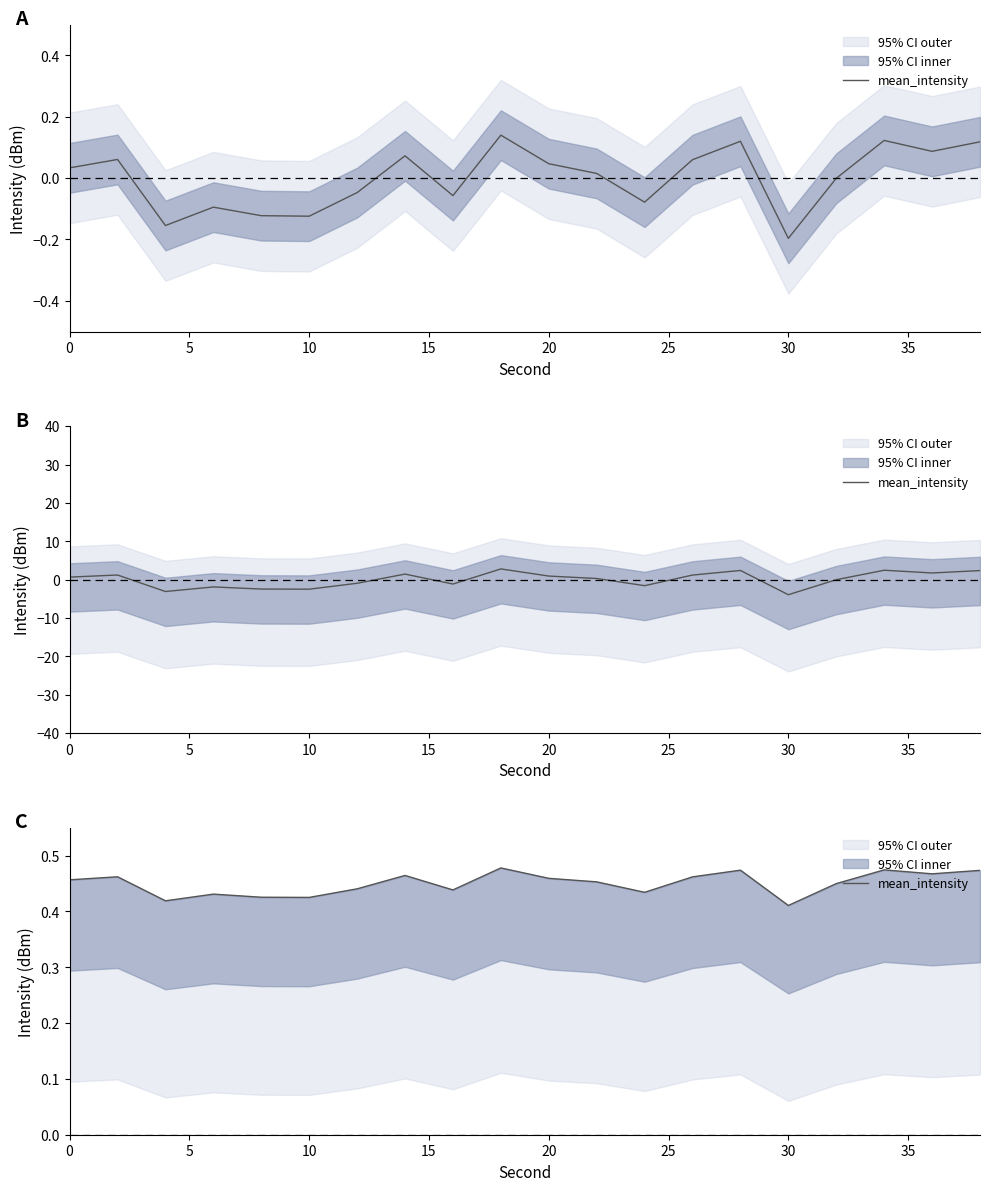

Does the chart display data point markers on the line(s)?

No